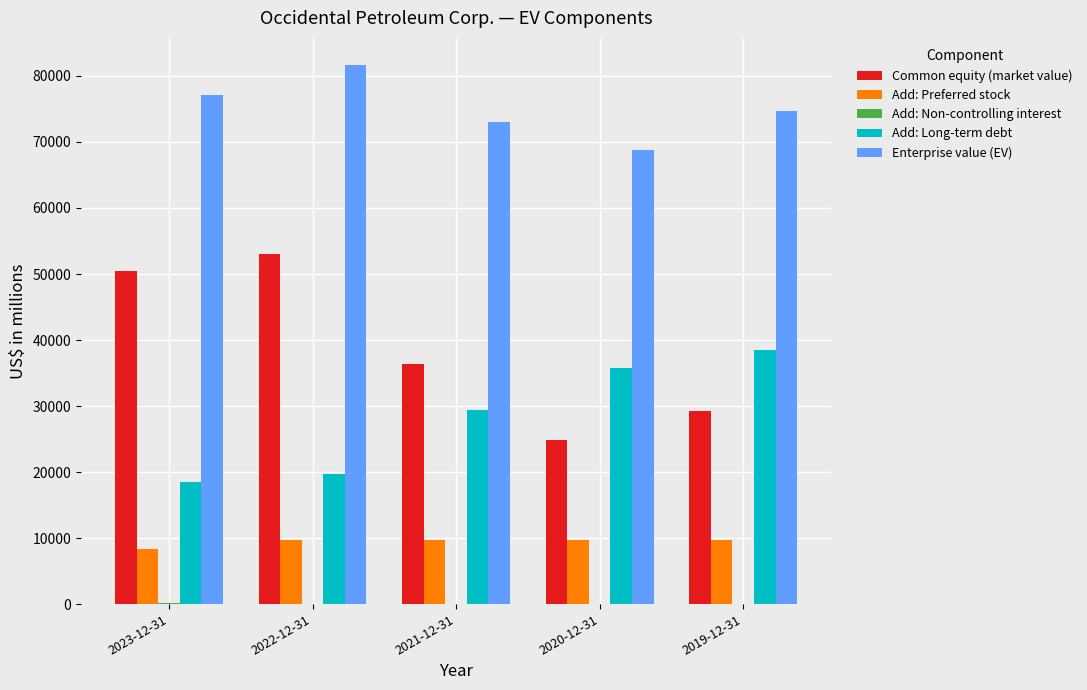

What is the sum of all Add: Preferred stock values?

47335